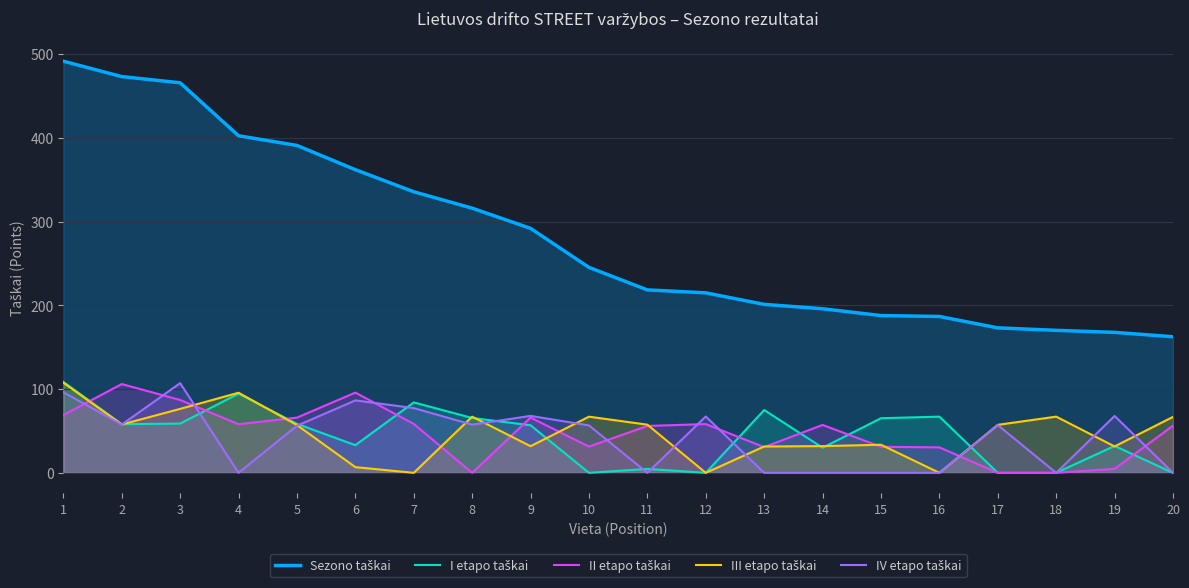

At which label does IV etapo taškai first exceed 57?

1